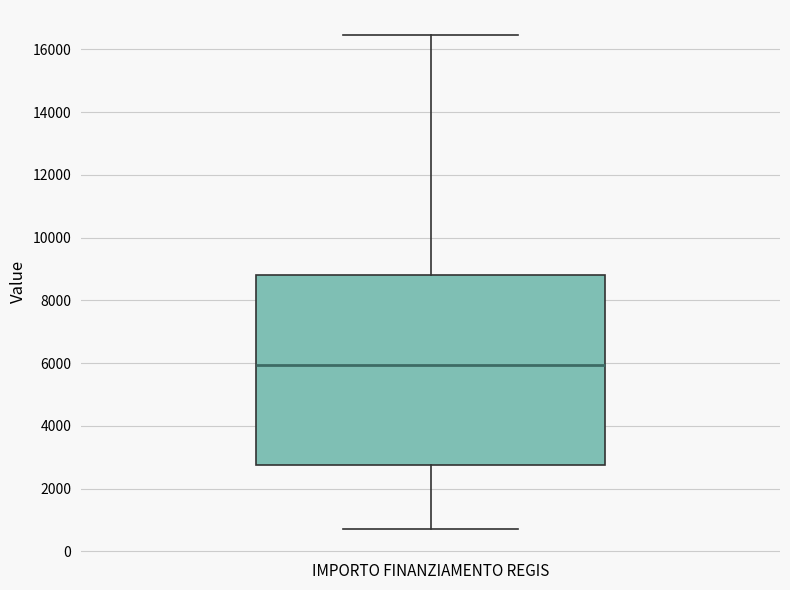

Where is the lower edge of the box for IMPORTO FINANZIAMENTO REGIS on the y-axis? The values are not printed on the chart, so give them approximately, as read against the axis.

2800